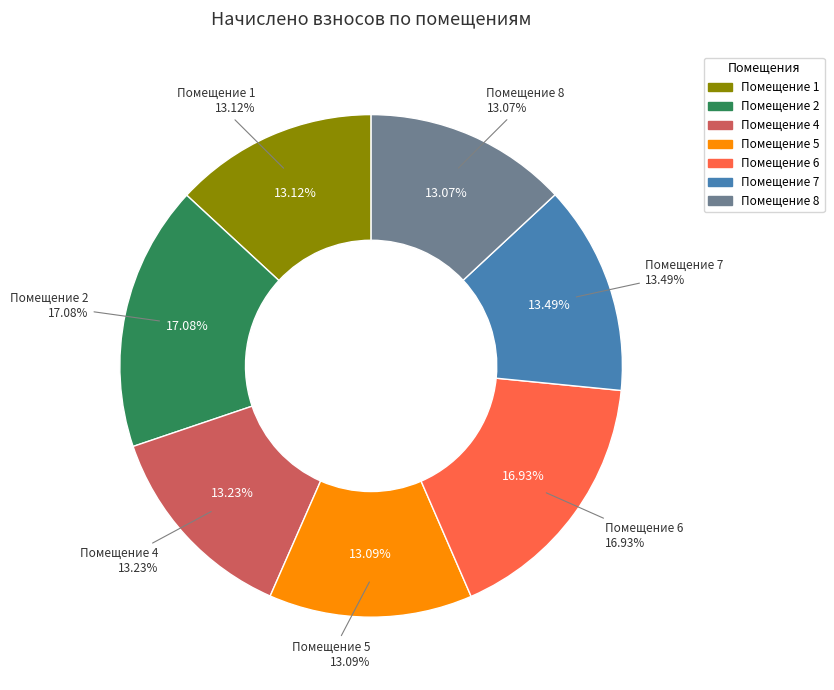

What percentage is the 8 slice, to the nearest percent?

13%